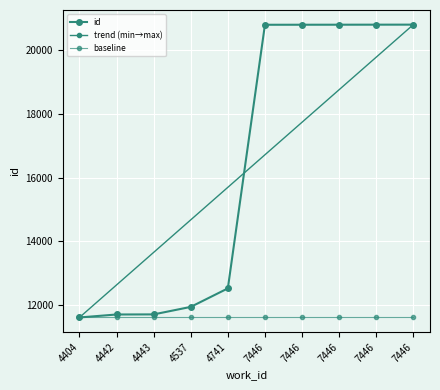

At which label is the value closest to 16206?

4741